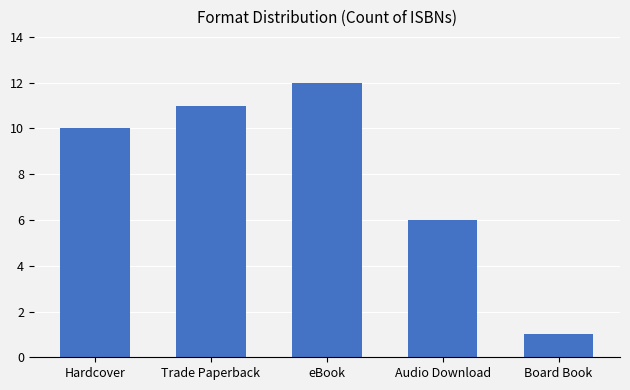

Reading left to right, list all the values displayed in this chart.

Hardcover=10	Trade Paperback=11	eBook=12	Audio Download=6	Board Book=1